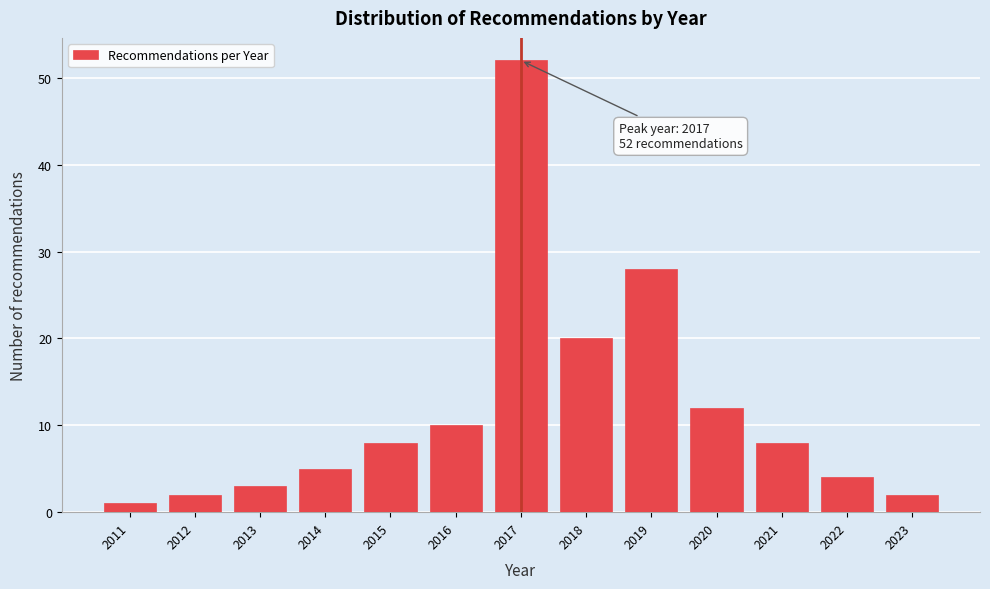

Reading right to left, what are all the values shown in this chart?

2	4	8	12	28	20	52	10	8	5	3	2	1